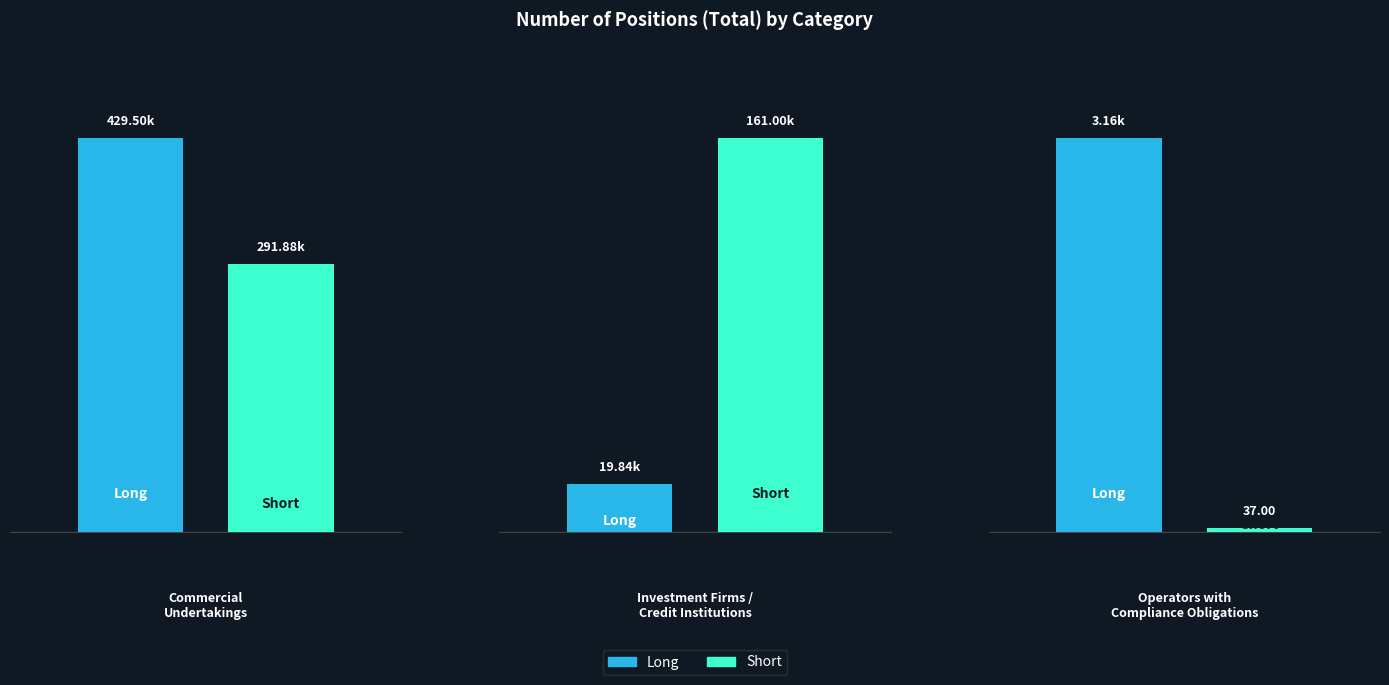

Which series has the widest spread of values?

Long